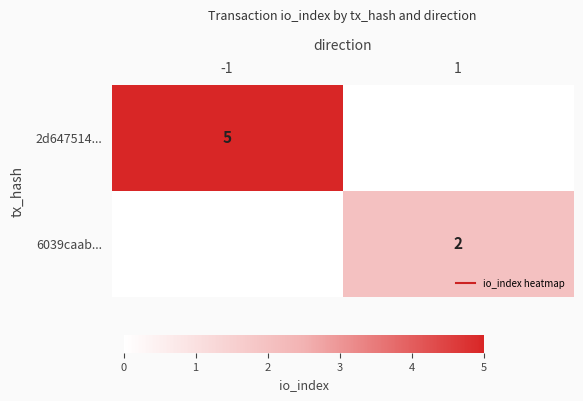

Rank the series at 1 from lowest to highest value.

2d647514..., 6039caab...